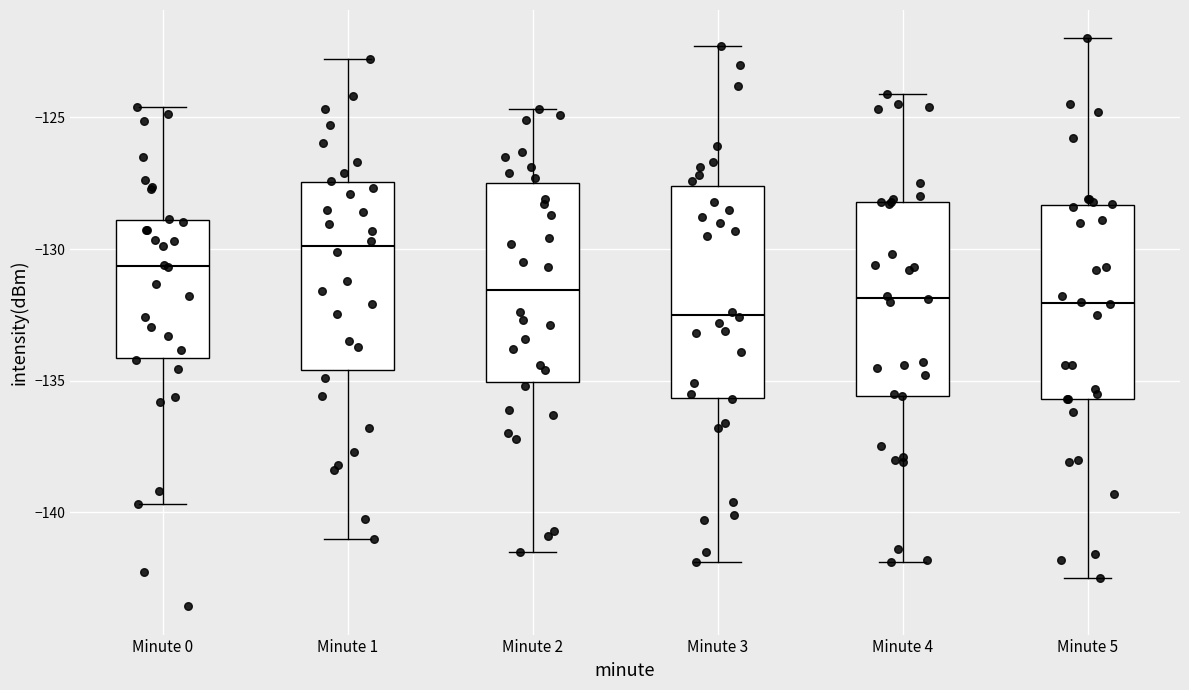

Where is the upper edge of the box for Minute 2 on the y-axis? The values are not printed on the chart, so give them approximately, as read against the axis.

-127.5